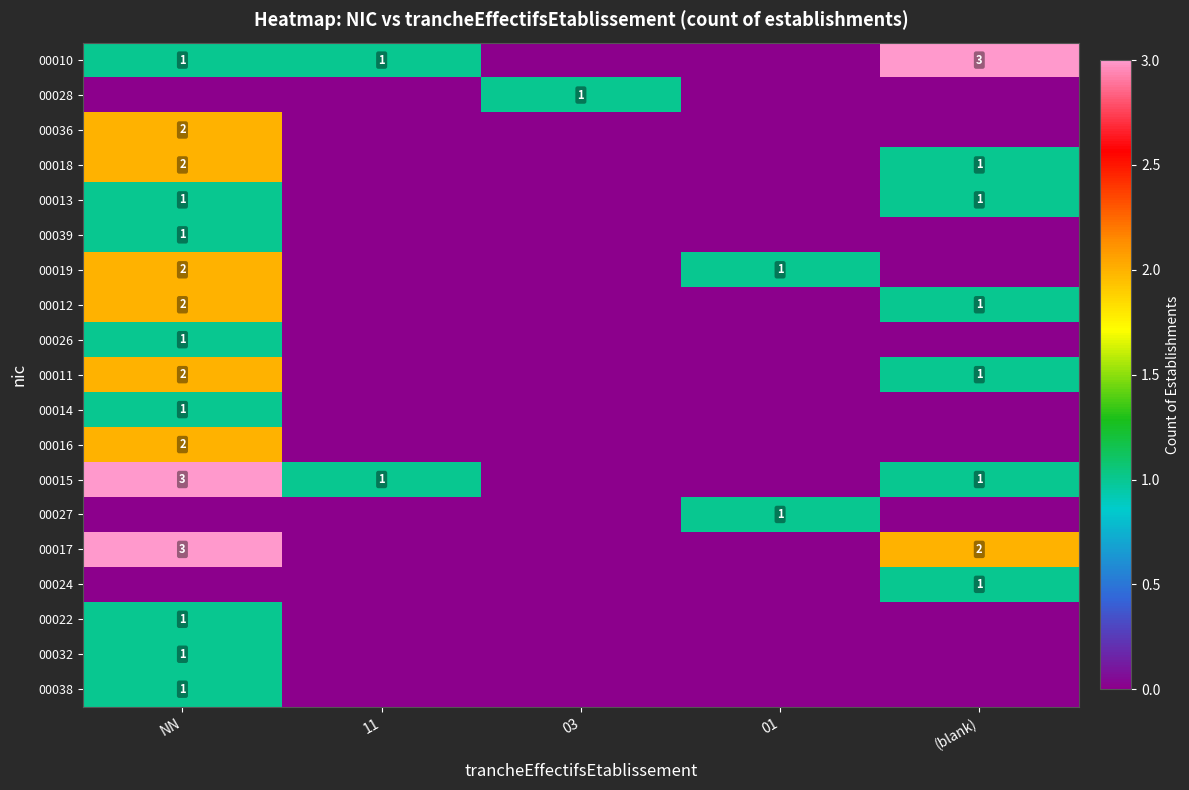

Is it true that 00019 equals 1 at 01?

True